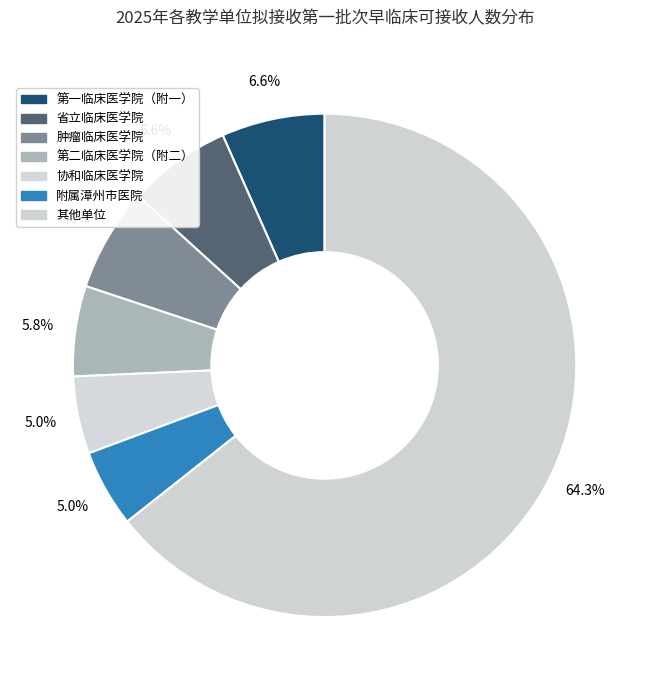

True or false: 肿瘤临床医学院 accounts for 15% of the total.

False